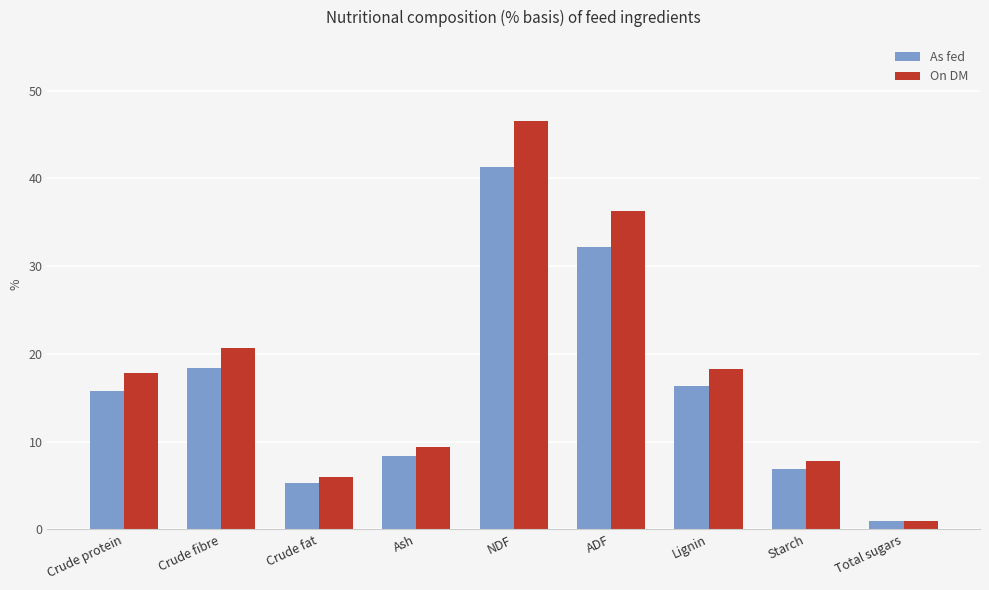

Where does the As fed series first go above 15?

Crude protein